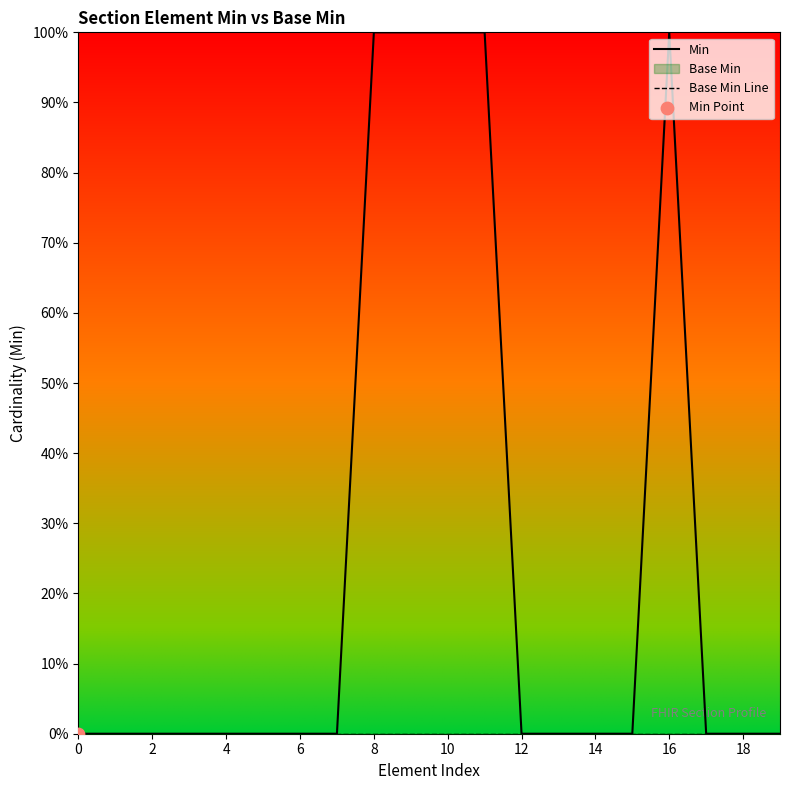

What is the total value across all series at 11?

1